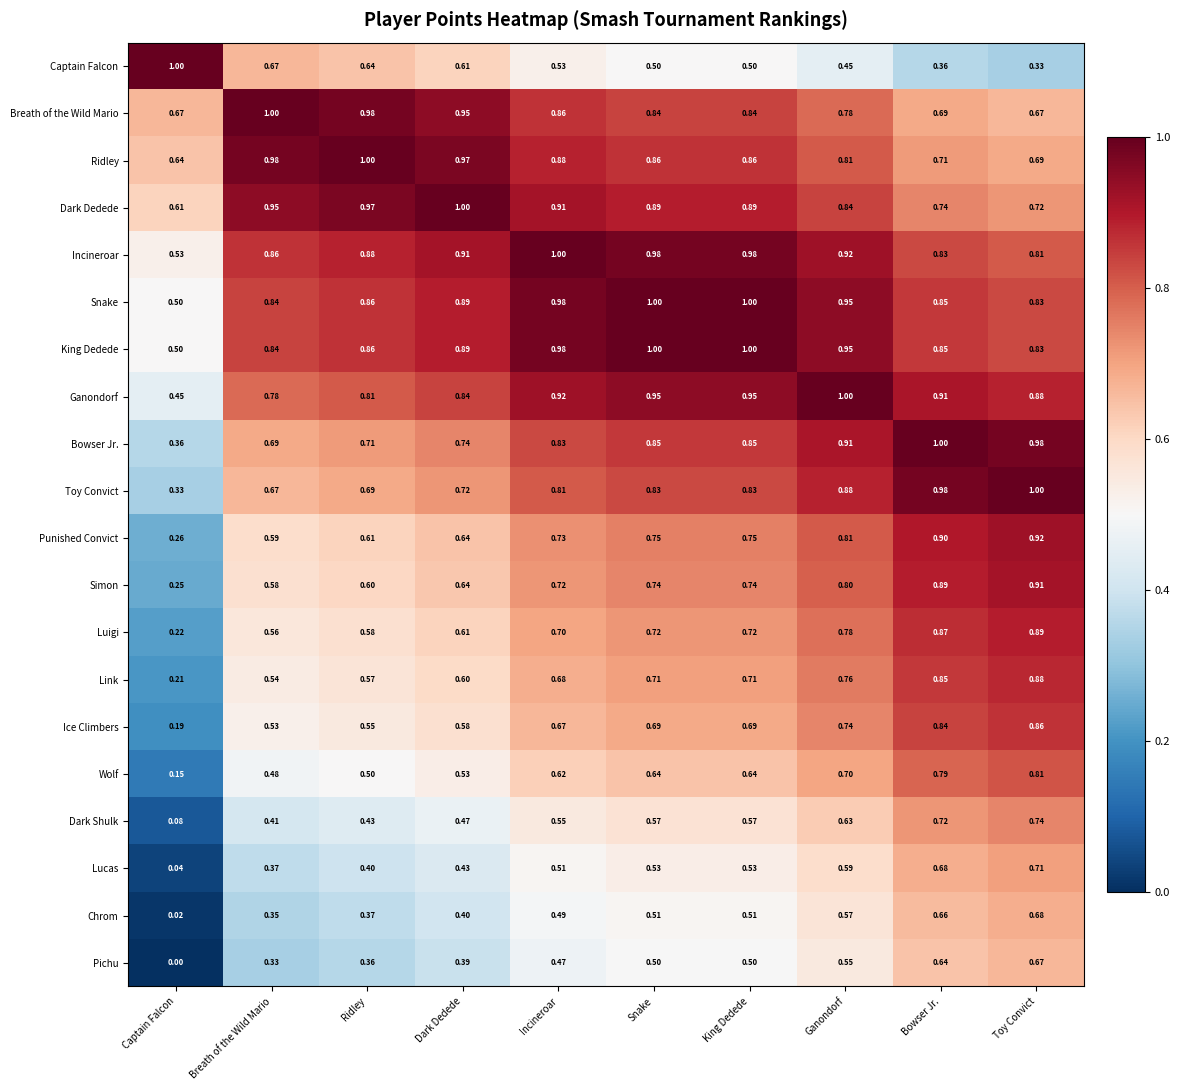

At which category is the sum across all series the highest?

Toy Convict